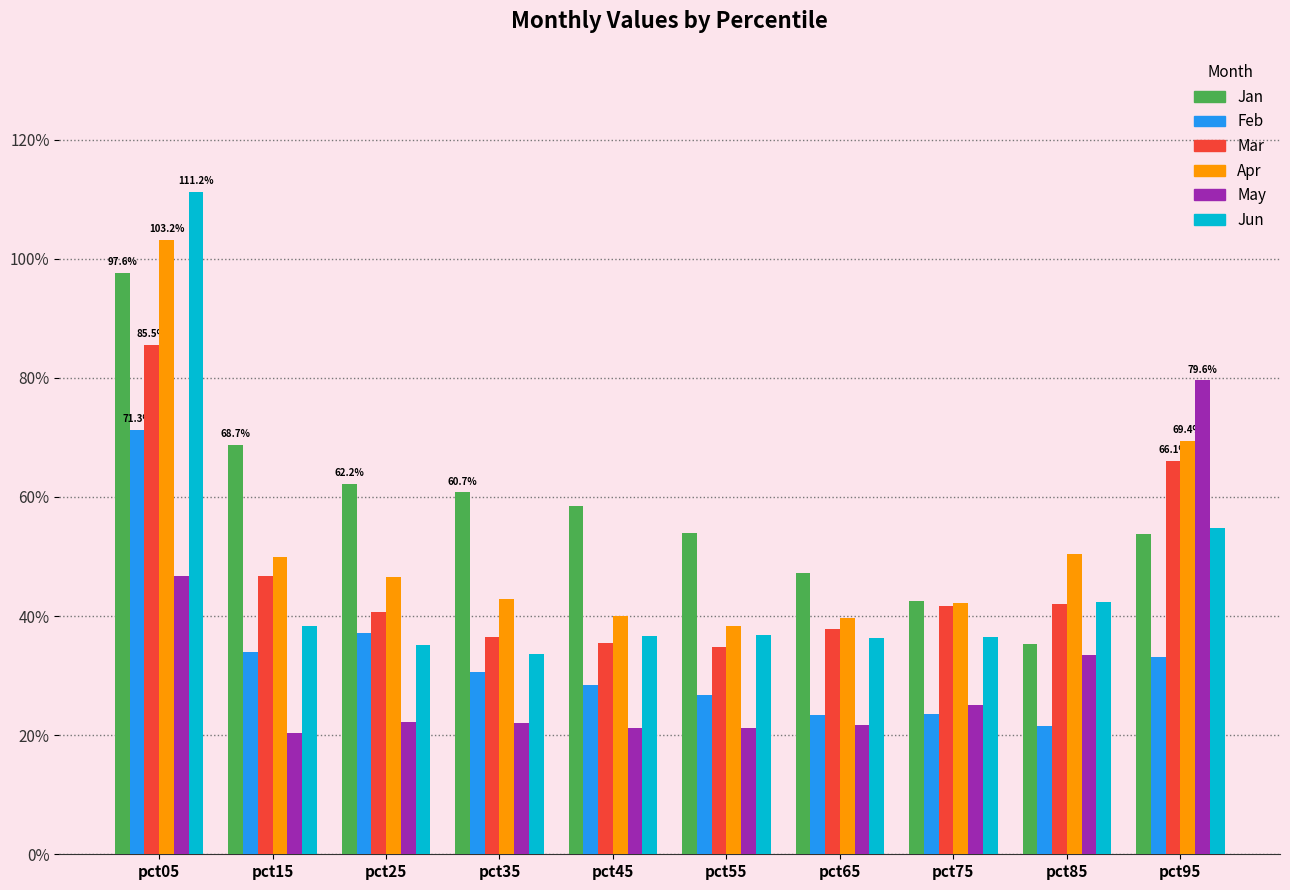

At which label does Jun reach its peak?

pct05